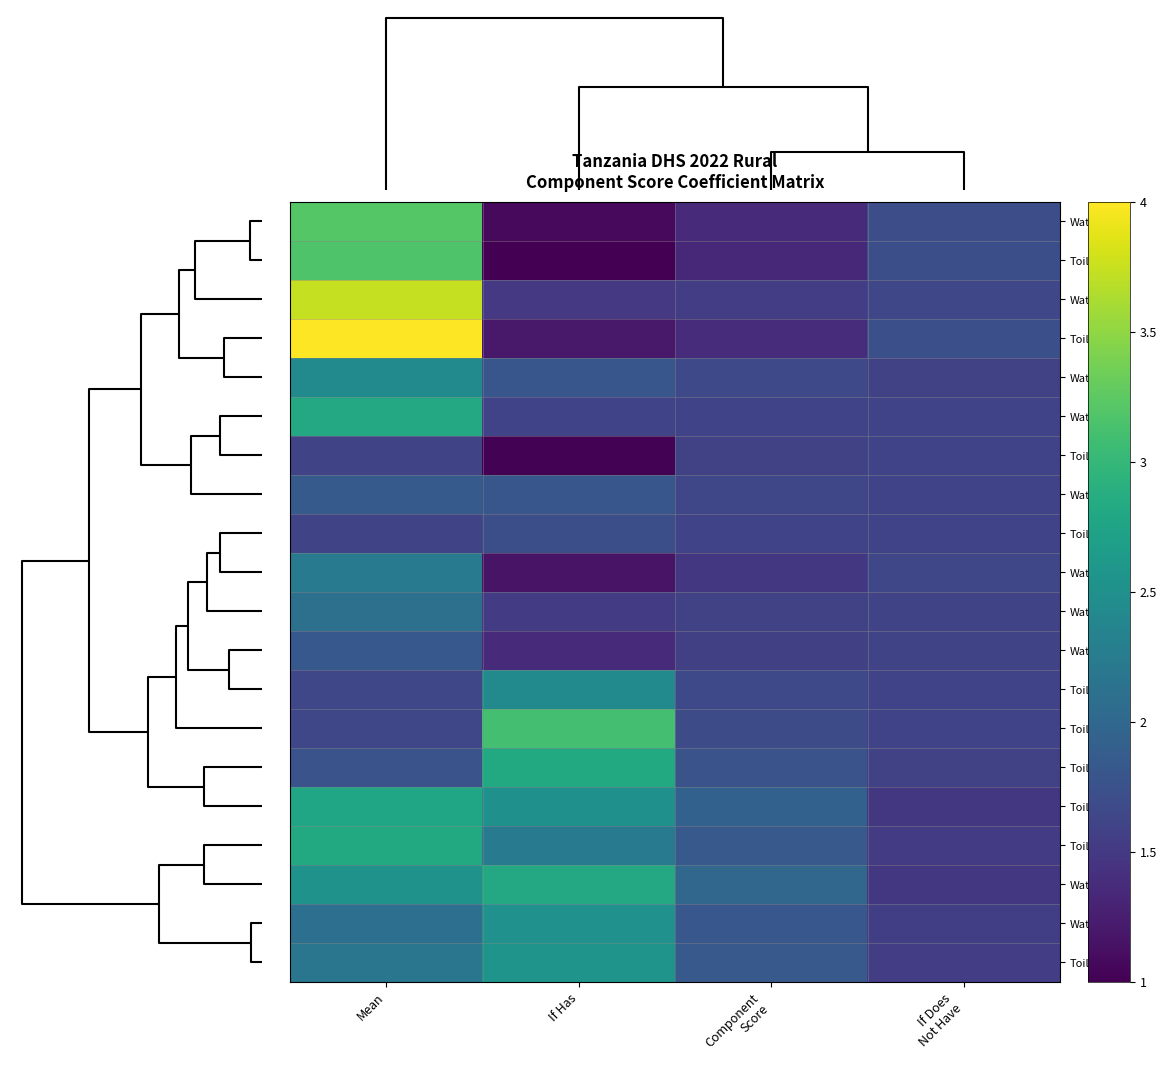

Which series has the largest range (max minus min)?

Toilet_23